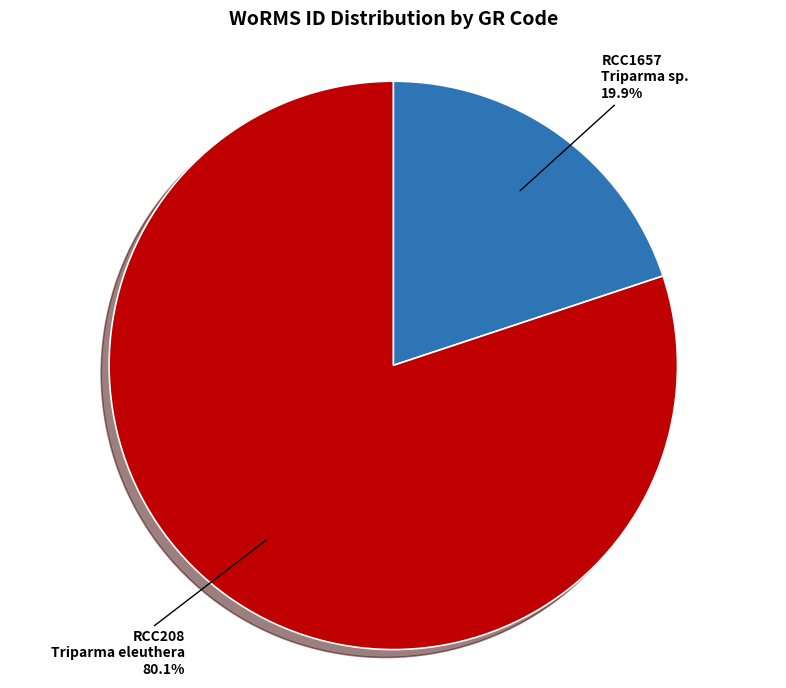

Which category has the biggest portion of the pie?

RCC208